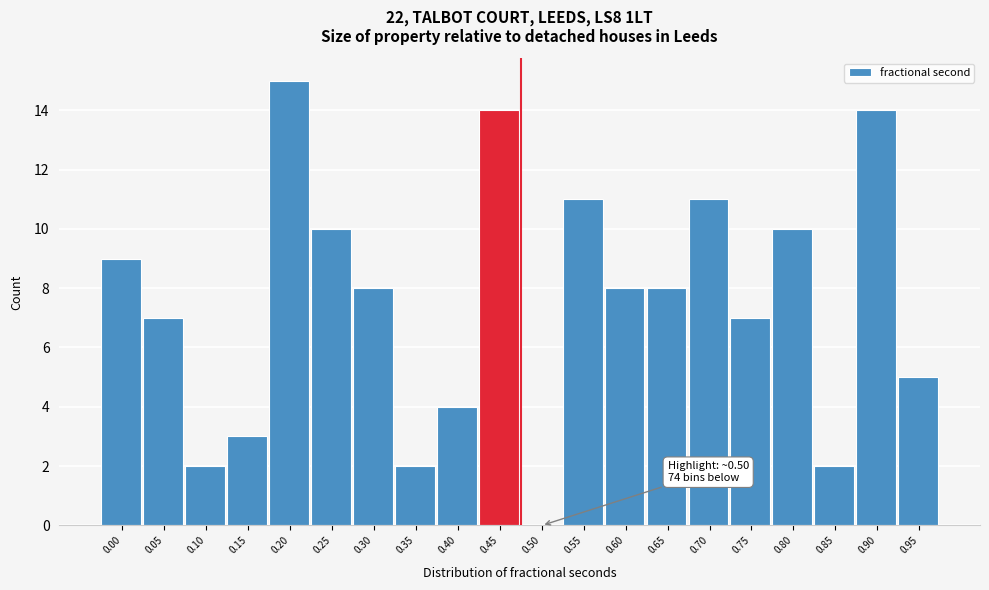

Reading left to right, transcribe all the data shown in this chart.

0.00=9	0.05=7	0.10=2	0.15=3	0.20=15	0.25=10	0.30=8	0.35=2	0.40=4	0.45=14	0.50=0	0.55=11	0.60=8	0.65=8	0.70=11	0.75=7	0.80=10	0.85=2	0.90=14	0.95=5